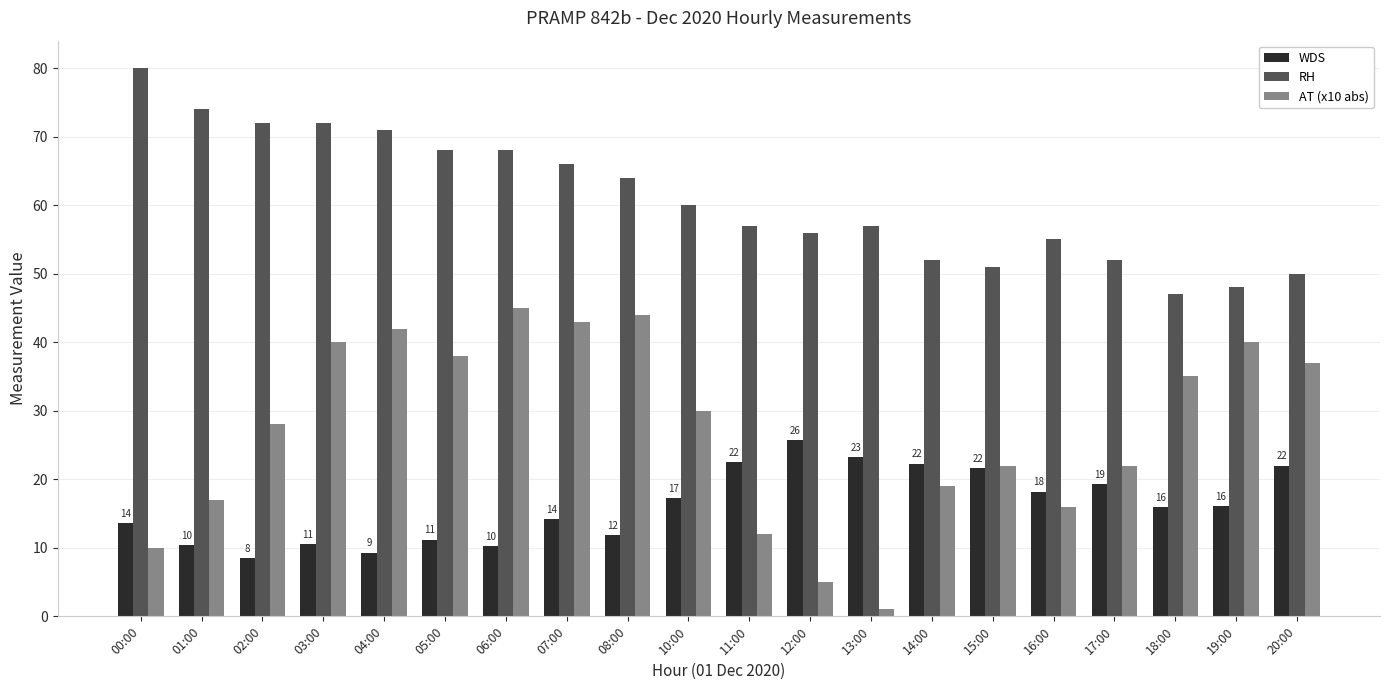

Where does the WDS series first go above 16?

10:00